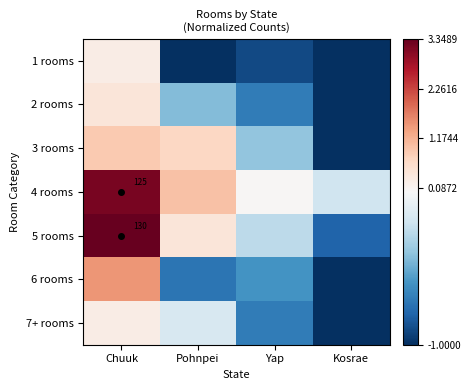

Count the 7+ rooms values in the range 0 to 1.

1